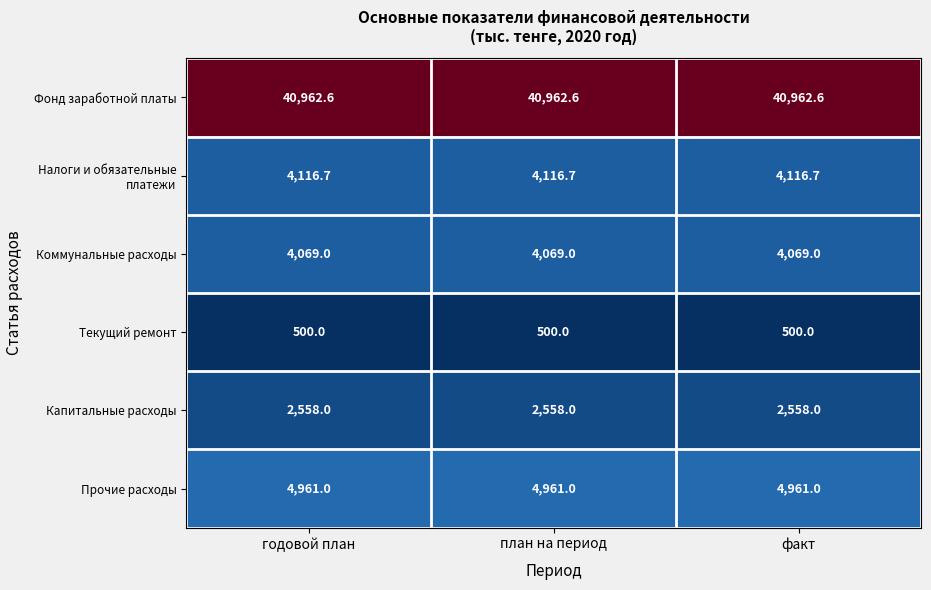

What is the lowest value of the Налоги и обязательные платежи series?

4116.7